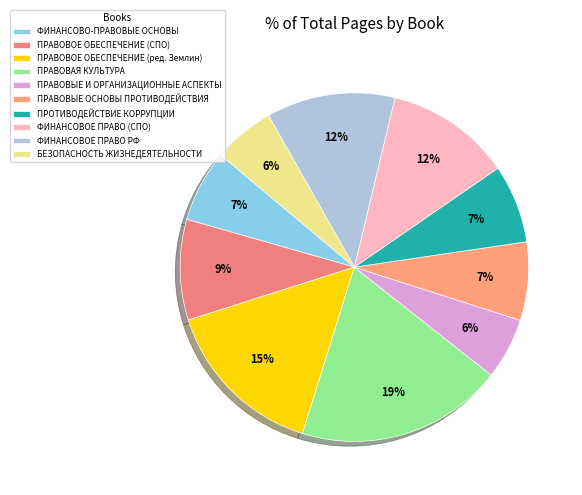

To the nearest percent, what percentage of the pie is ПРОТИВОДЕЙСТВИЕ КОРРУПЦИИ?

7%